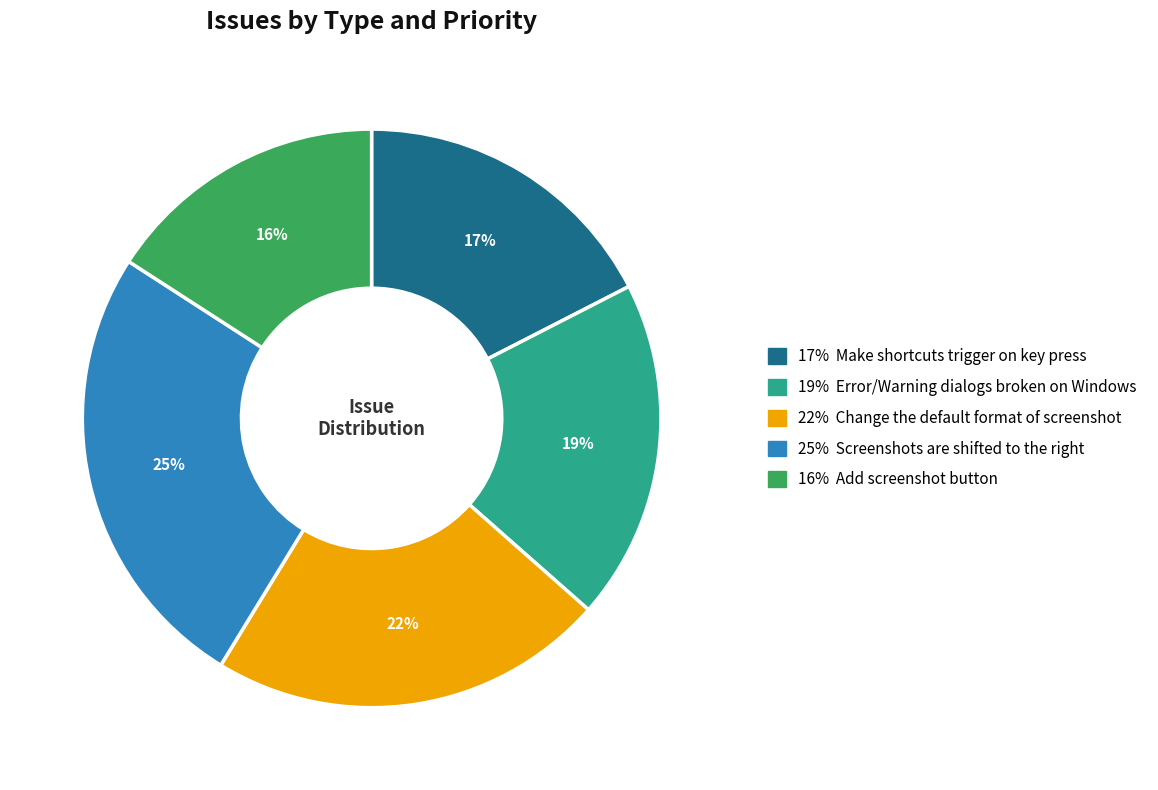

How many segments does this pie chart have?

5